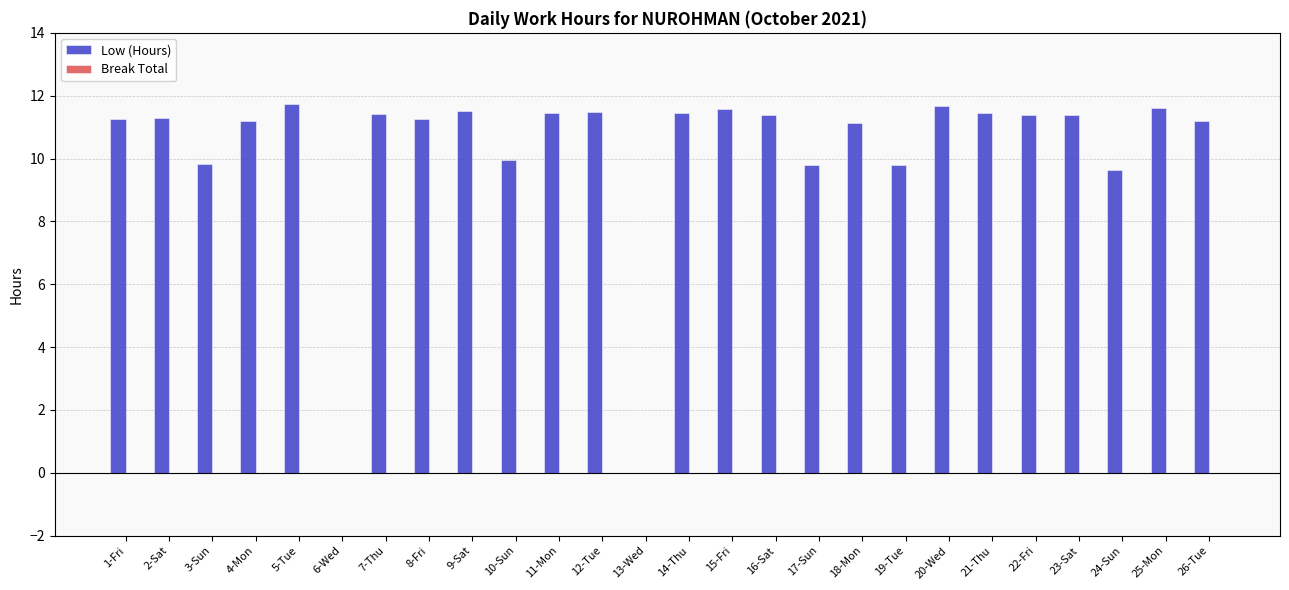

True or false: the data shows 11.4 at 7-Thu.

True